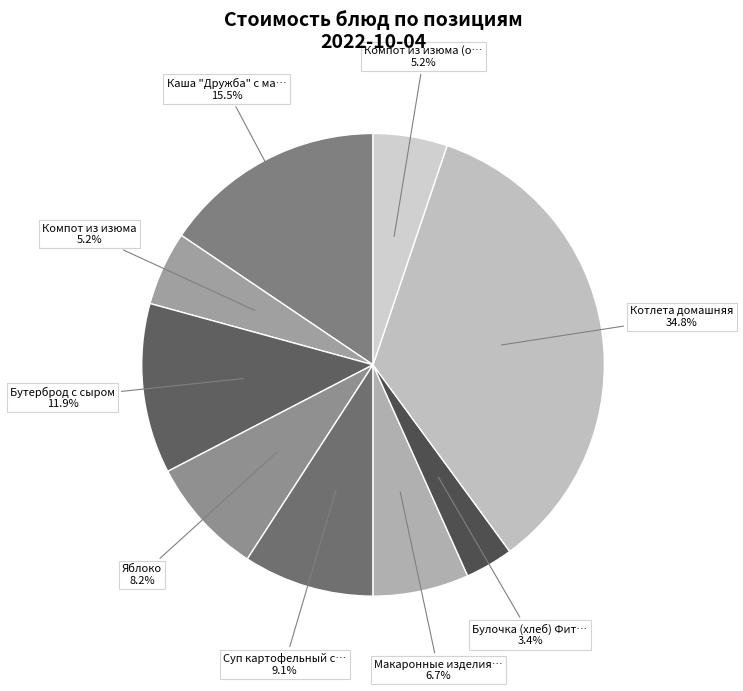

Rank the categories by value from lowest to highest.

Булочка (хлеб) Фитнес, Компот из изюма, Компот из изюма (обед), Макаронные изделия отварные с маслом, Яблоко, Суп картофельный с горохом с курицей, Бутерброд с сыром, Каша "Дружба" с маслом, Котлета домашняя